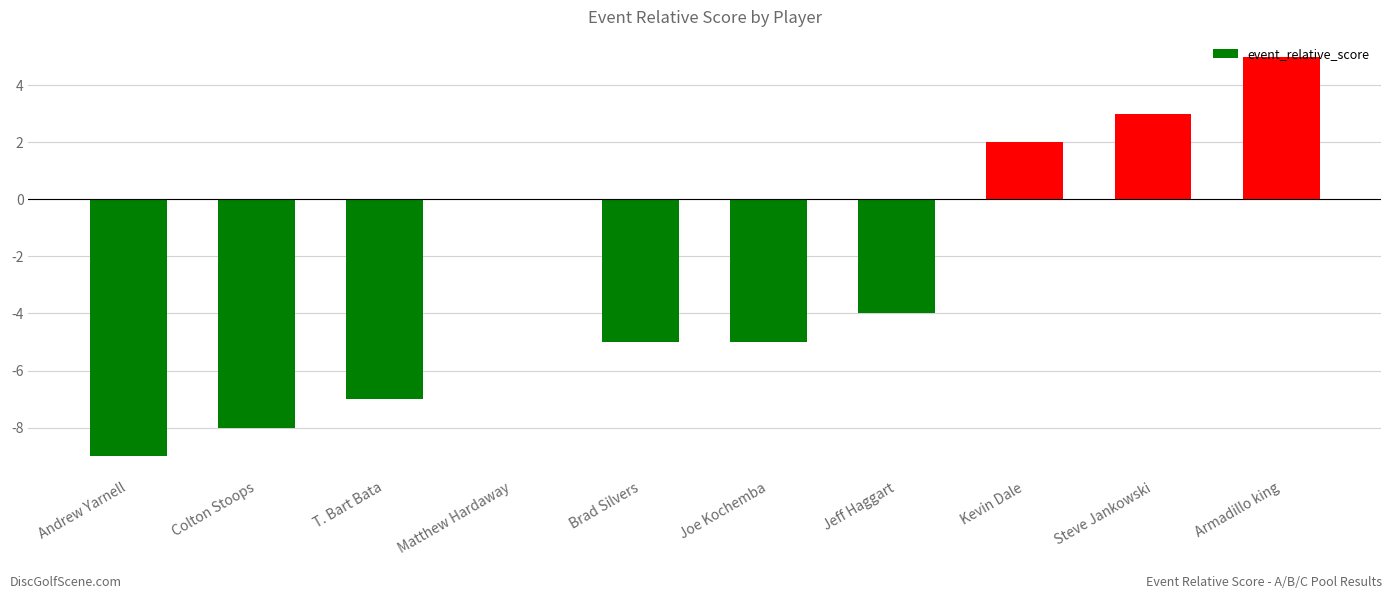

Which category has the highest value across all series?

Armadillo king